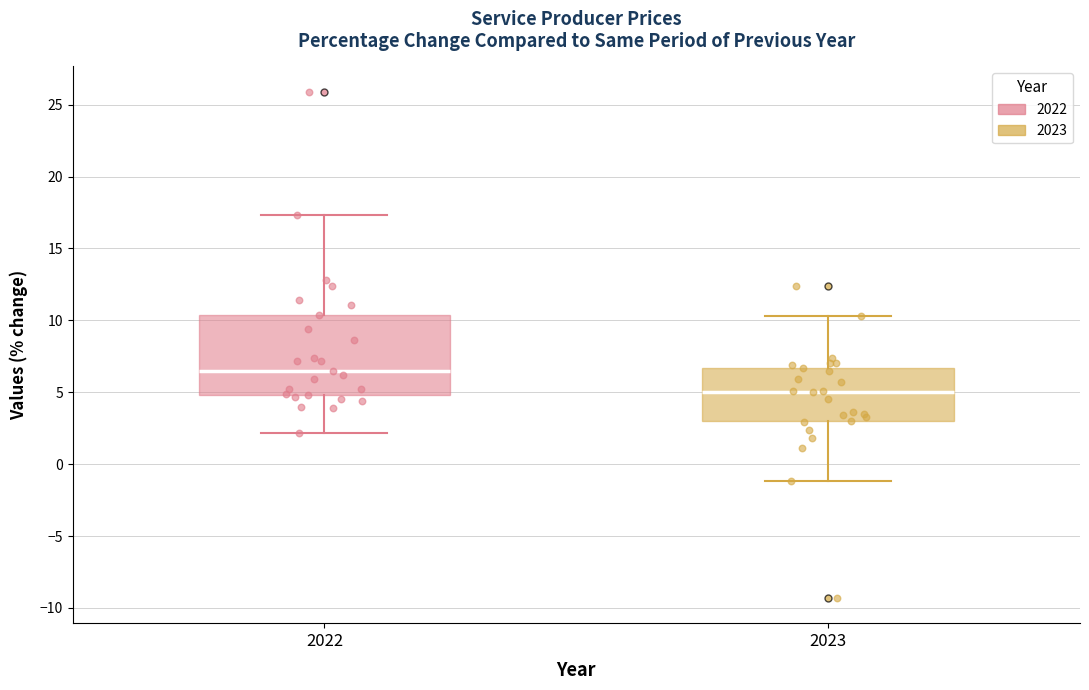

Where does the median line of the box at x = 2022 sit on the y-axis? The values are not printed on the chart, so give them approximately, as read against the axis.

6.5